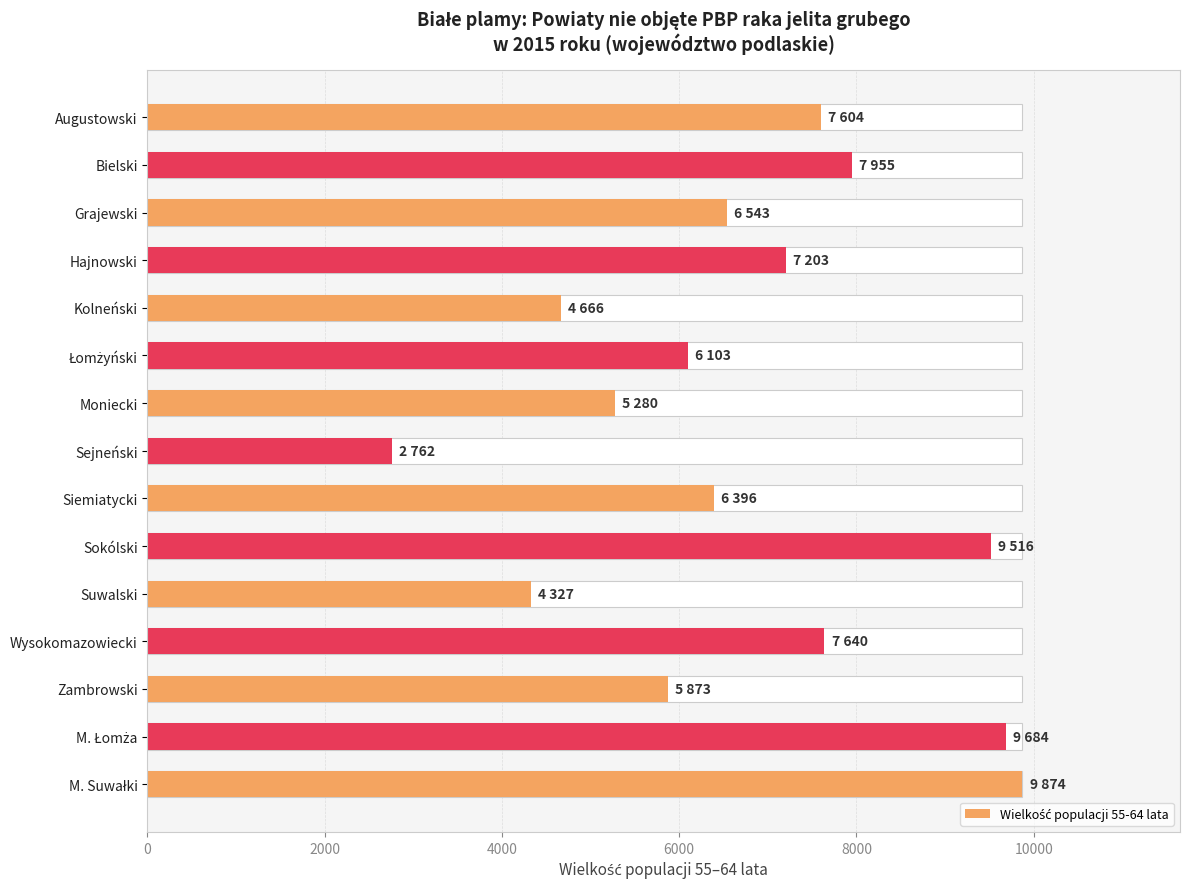

What position from the left is Wysokomazowiecki?

12